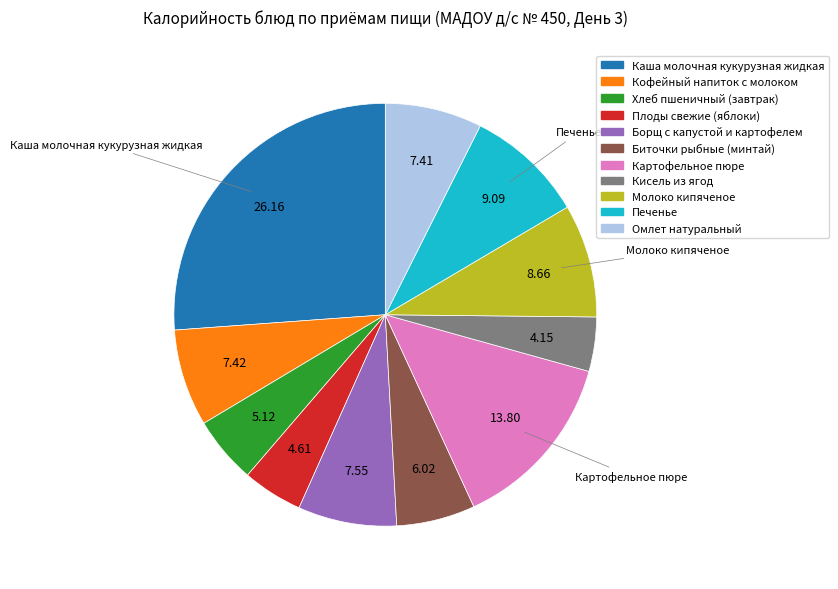

Between Плоды свежие (яблоки) and Кофейный напиток с молоком, which is larger?

Кофейный напиток с молоком